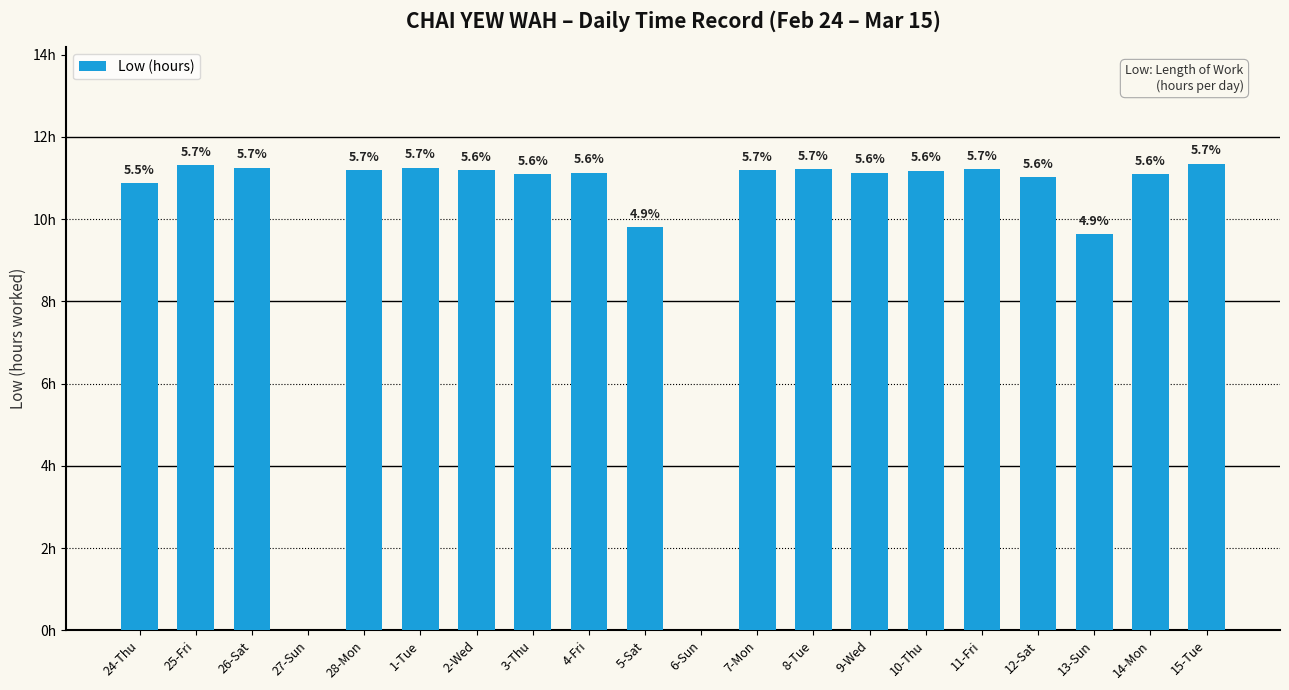

What value does the data have at 3-Thu?

11.1